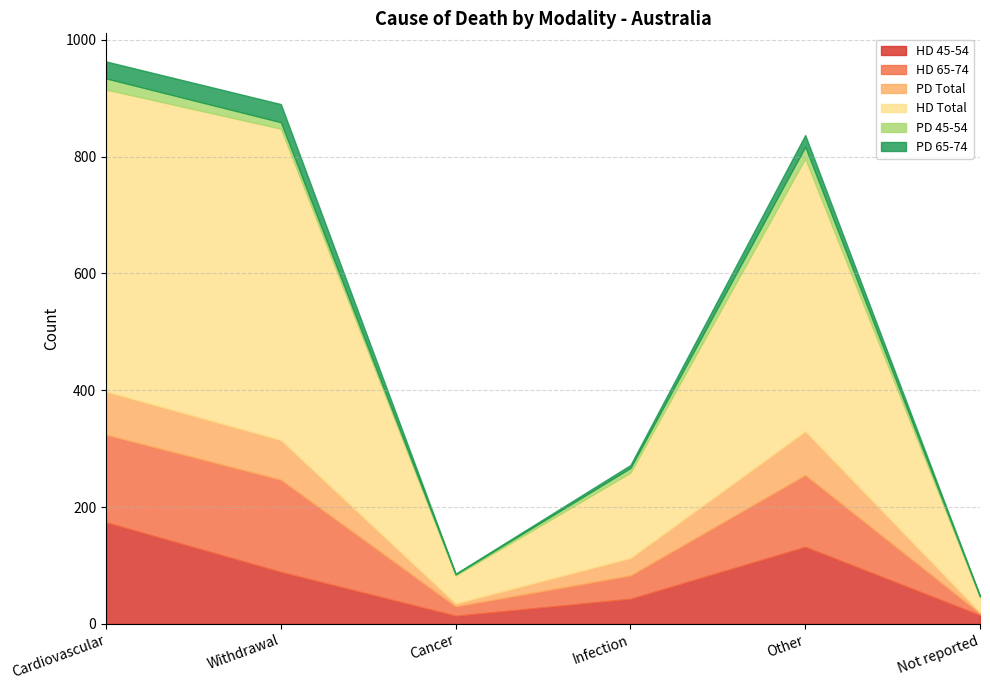

Which category has the lowest value in the PD 45-54 series?

Not reported